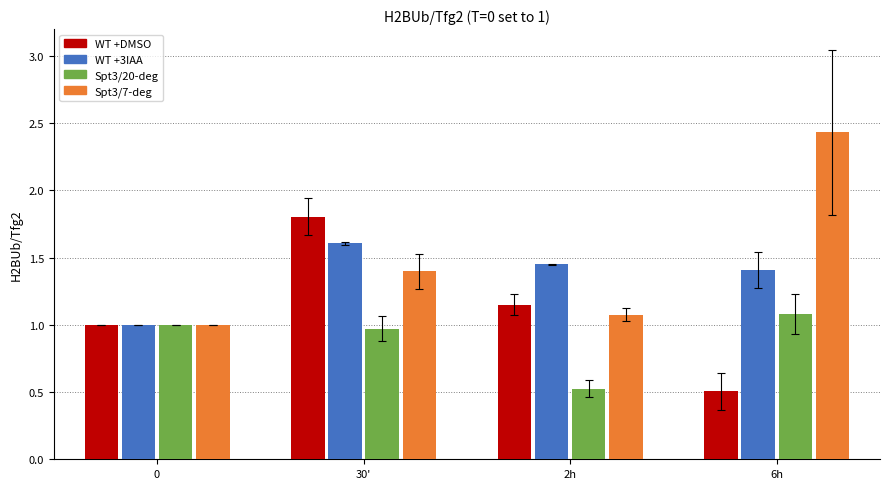

Rank the series at 6h from highest to lowest value.

Spt3/7-deg, WT +3IAA, Spt3/20-deg, WT +DMSO